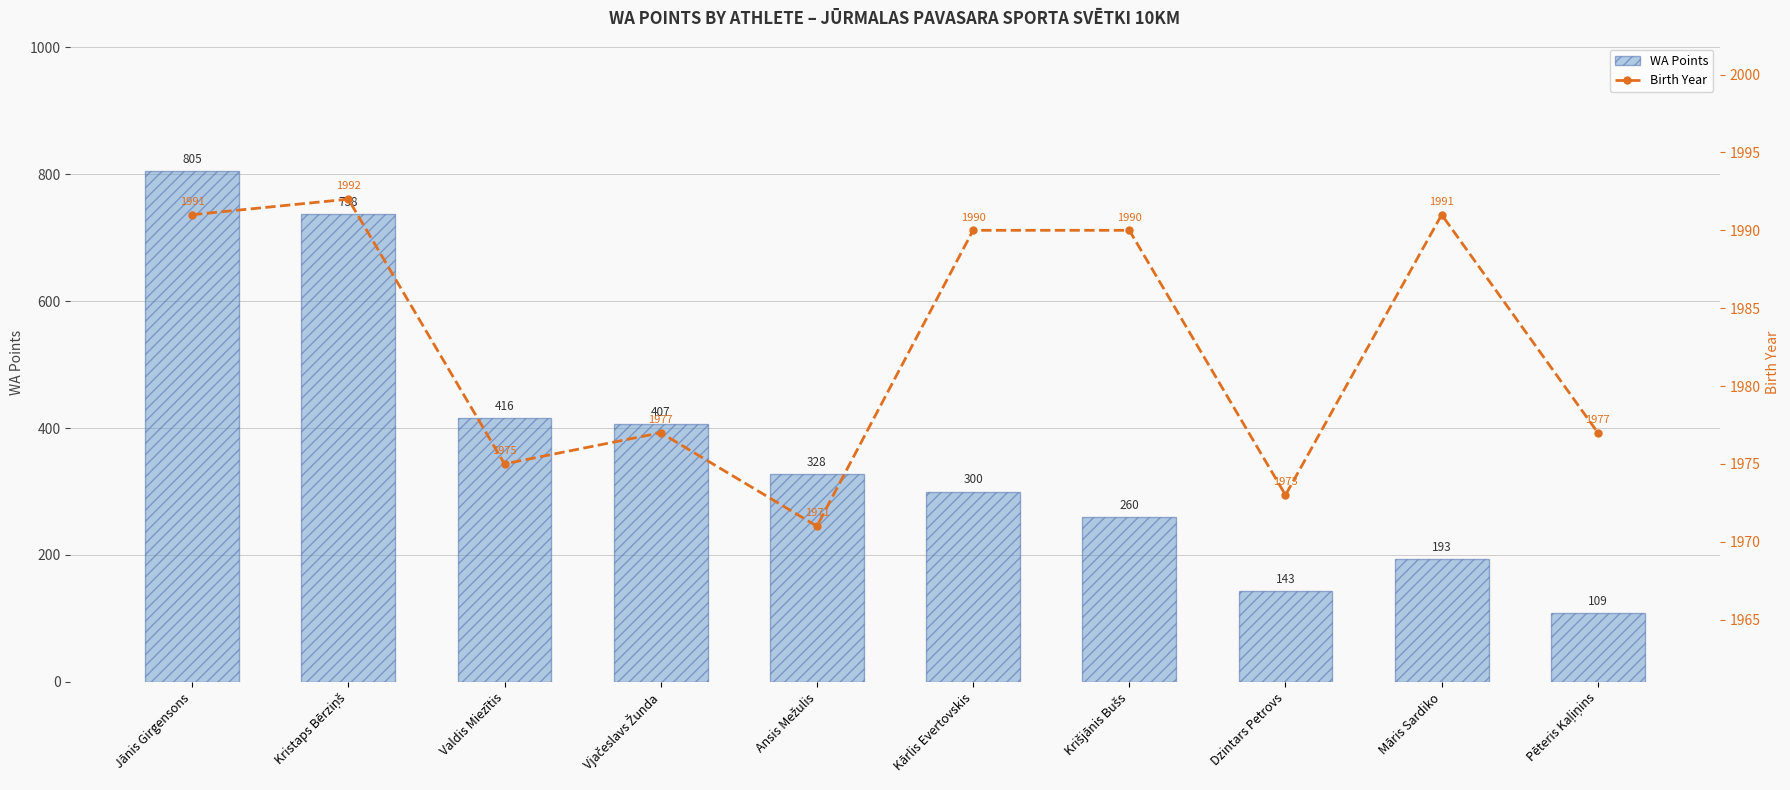

At which label does WA Points reach its peak?

Jānis Girgensons